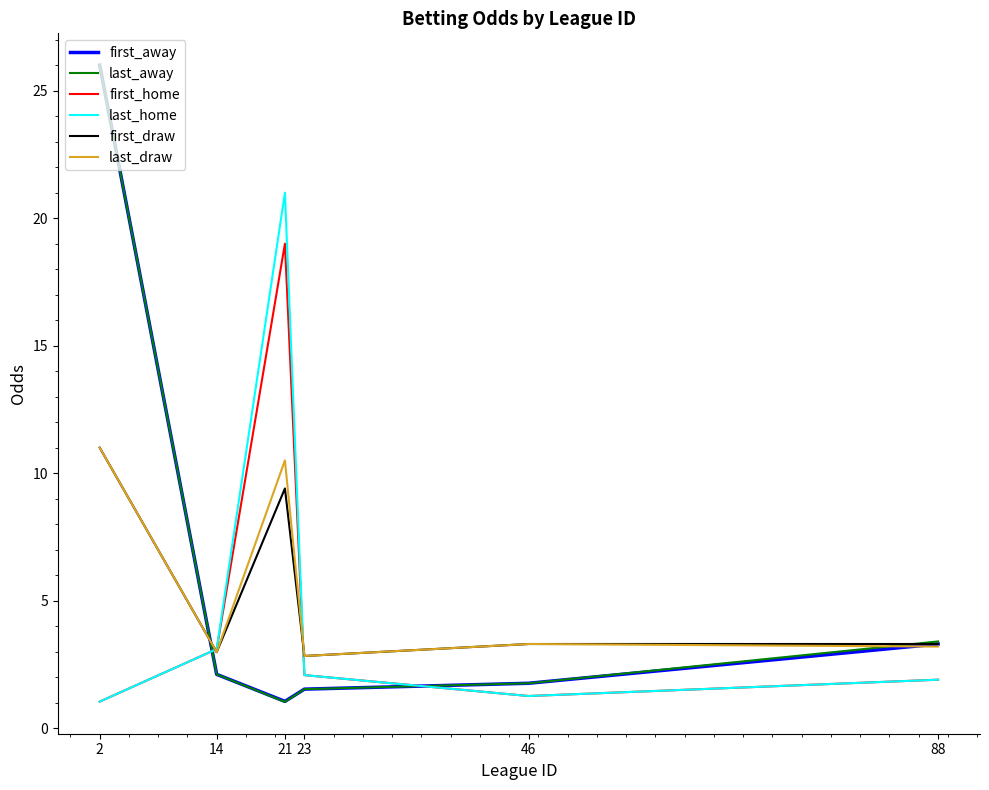

At which label does first_draw reach its peak?

2